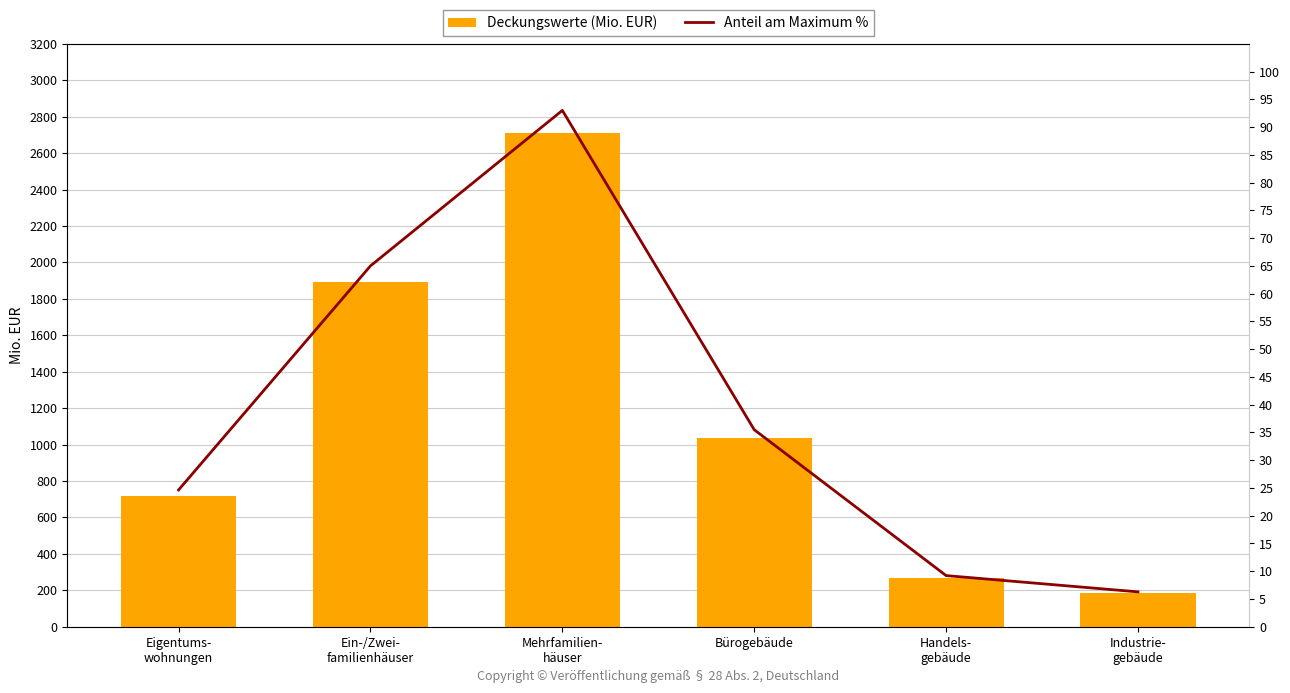

Reading left to right, extract all data points from this chart.

Deckungswerte (Mio. EUR): 717.7	1893.3	2709.2	1033.8	268.3	182.9
Anteil am Maximum %: 24.6	65.0	93.0	35.5	9.2	6.3